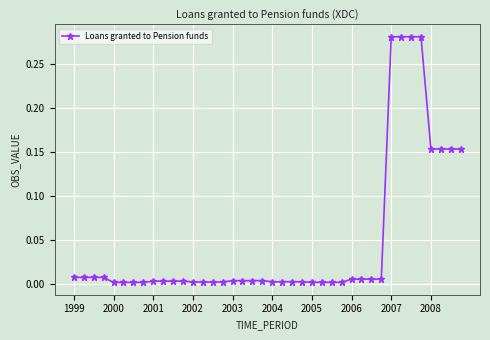

What is the sum of all values?

1.9